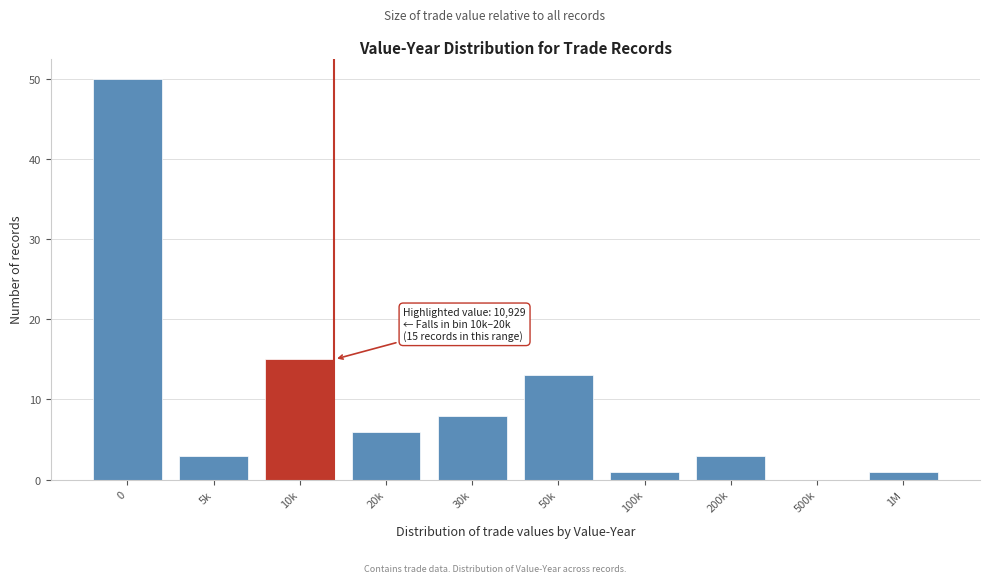

Reading left to right, list all the values displayed in this chart.

0=50	5k=3	10k=15	20k=6	30k=8	50k=13	100k=1	200k=3	500k=0	1M=1